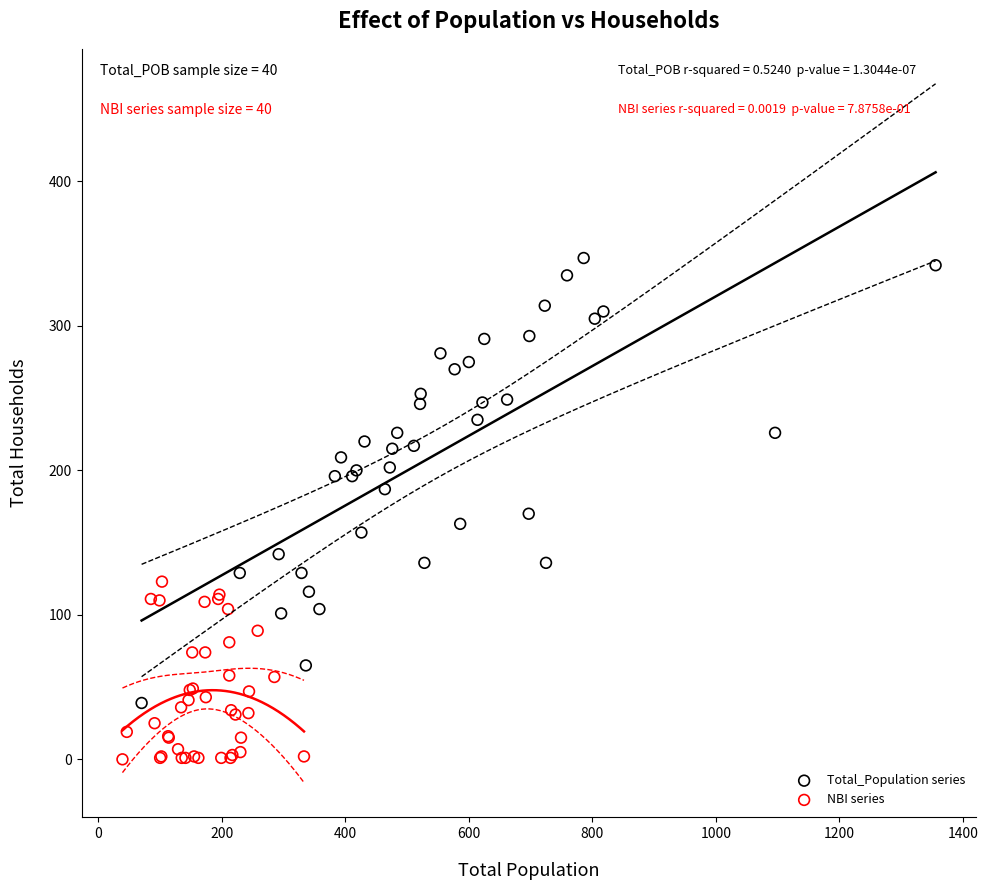

Which series has the largest Y range (max minus min)?

Total_Population series